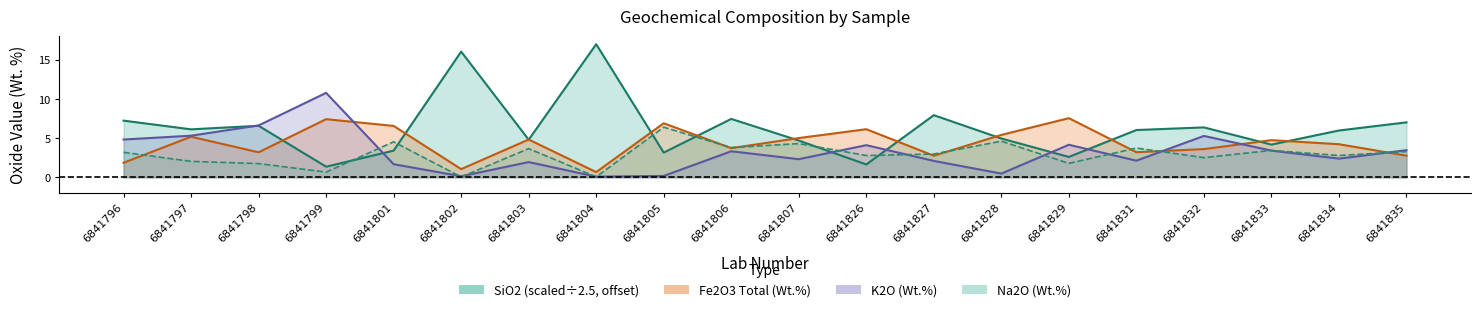

How many times do SiO2 and K2O cross each other?

6